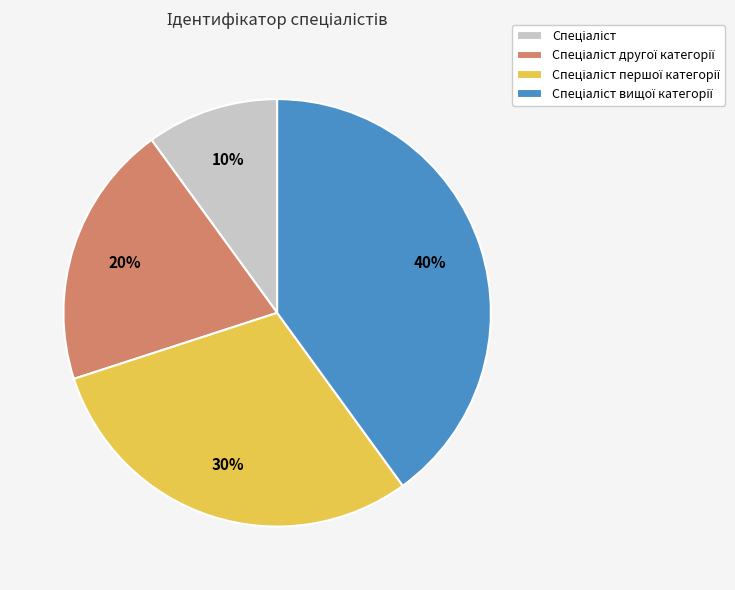

To the nearest percent, what is the difference between the largest and smallest slice percentages?

30%